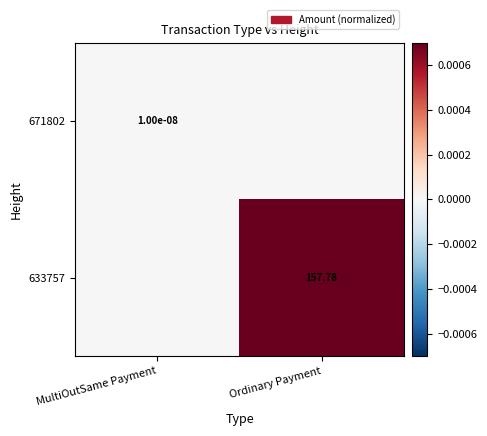

Rank the series at MultiOutSame Payment from lowest to highest value.

633757, 671802